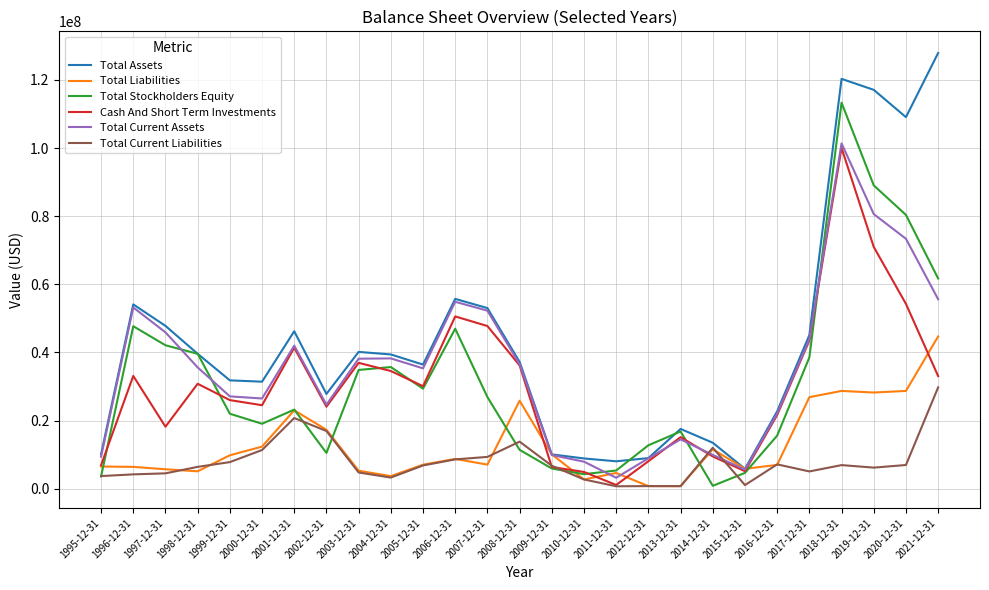

Where is the first local maximum for Total Stockholders Equity?

1996-12-31